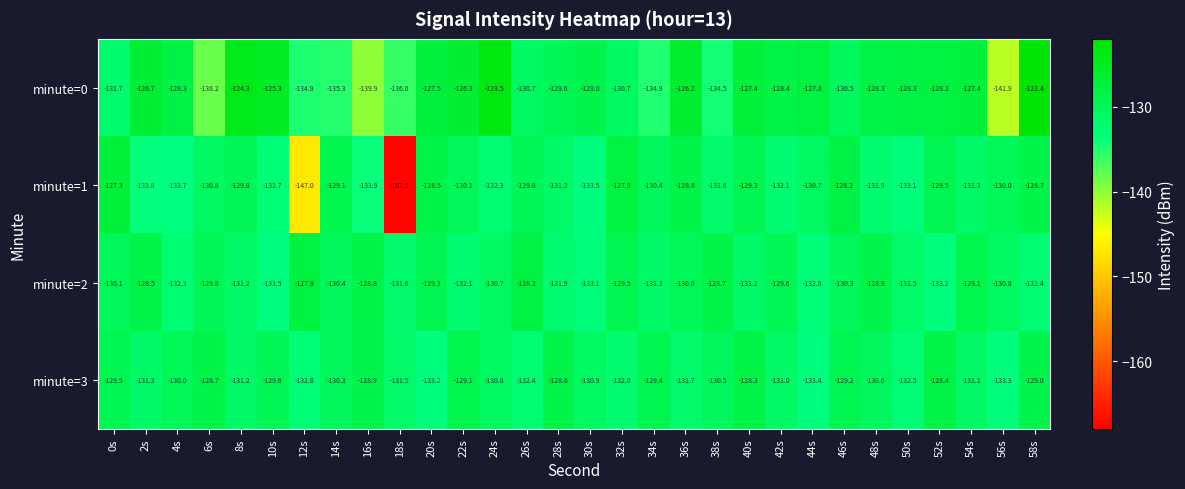

Where is minute=0 nearest to the value -132?

0s